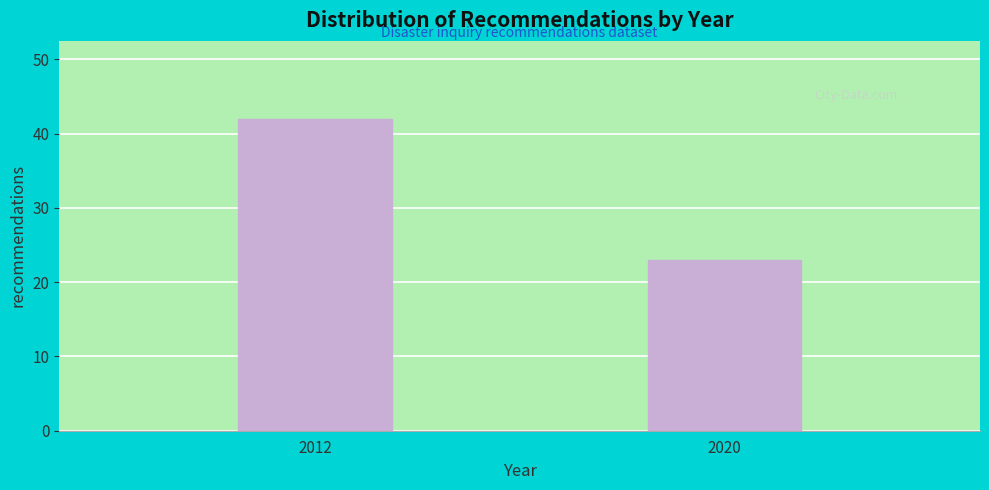

Reading left to right, what are all the values shown in this chart?

2012=42	2020=23